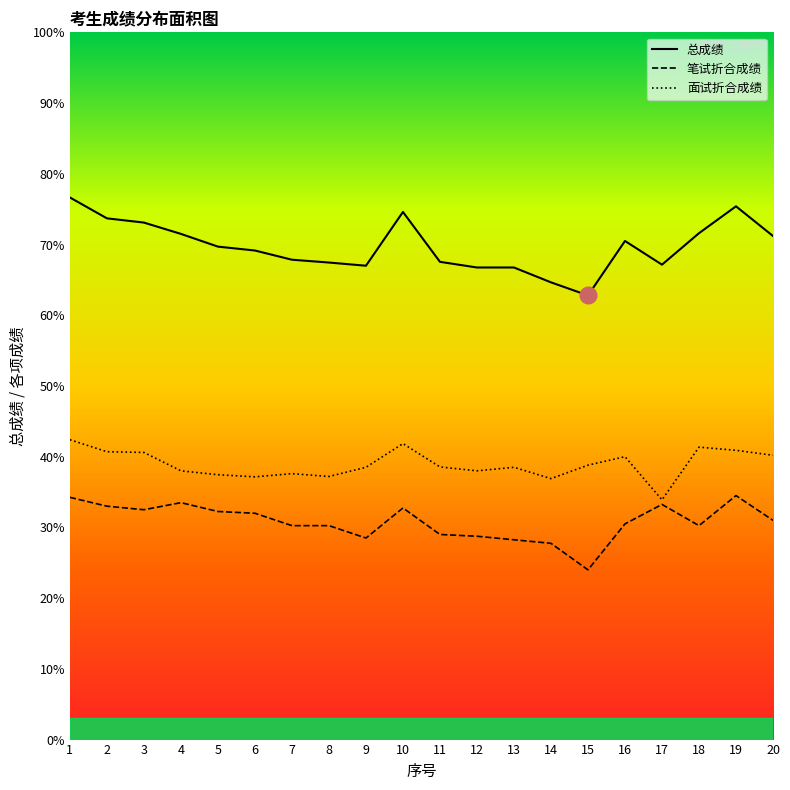

At which label does 笔试折合成绩 reach its minimum?

15